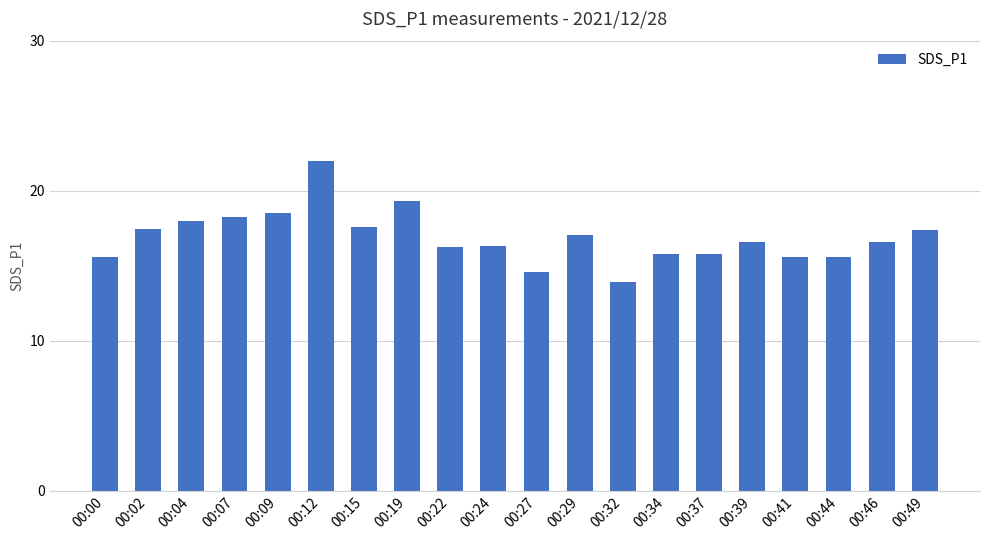

What is the ratio of the value at 00:04 to the value at 00:09?

1.0